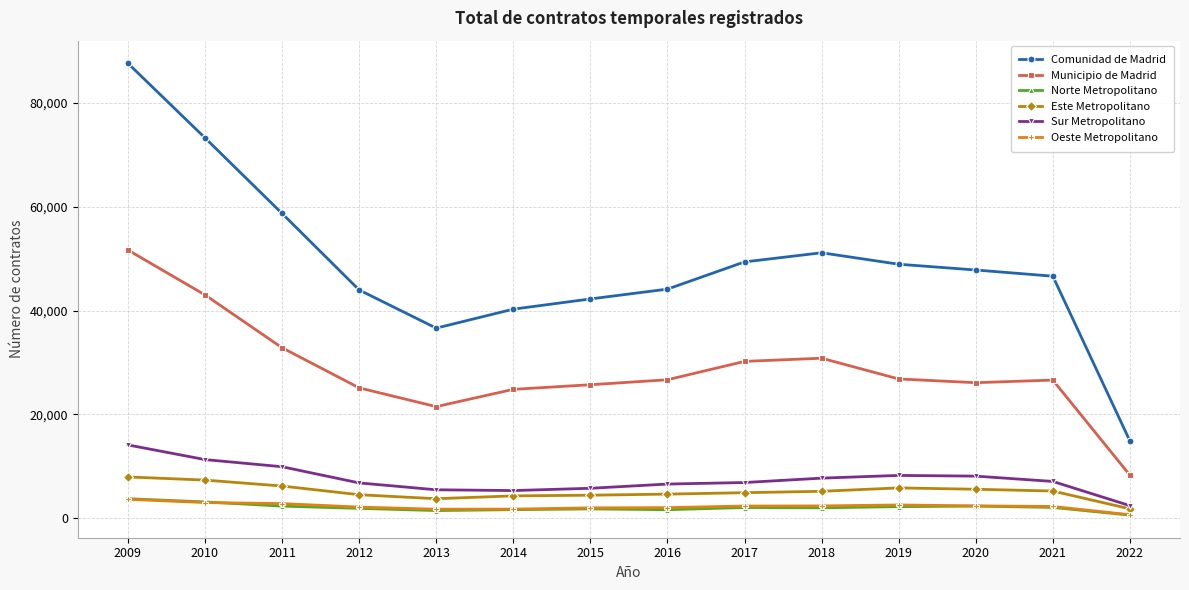

What is the smallest value displayed?

598